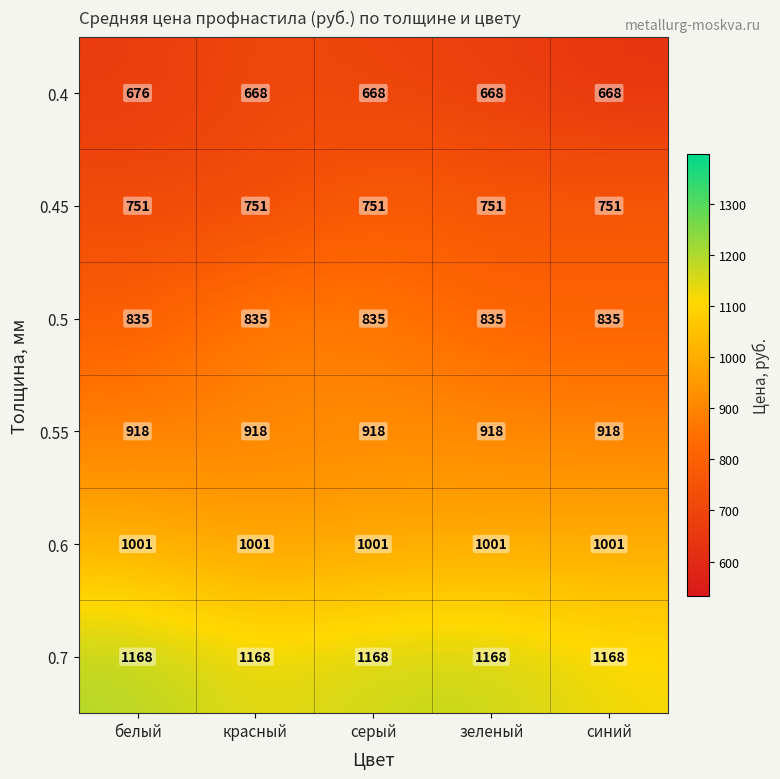

Reading left to right, what are all the values shown in this chart?

0.4: 676	668	668	668	668
0.45: 751	751	751	751	751
0.5: 835	835	835	835	835
0.55: 918	918	918	918	918
0.6: 1001	1001	1001	1001	1001
0.7: 1168	1168	1168	1168	1168